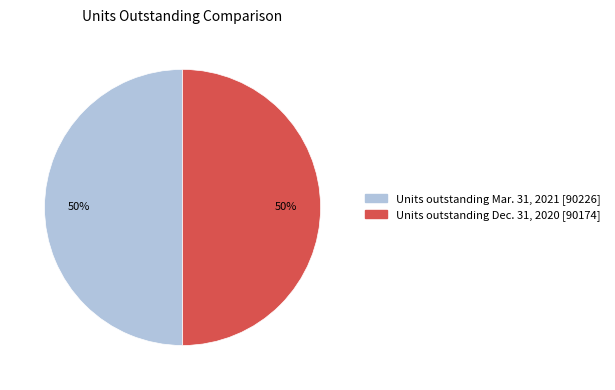

Is the sum of Units outstanding Mar. 31, 2021 and Units outstanding Dec. 31, 2020 greater than half?

Yes